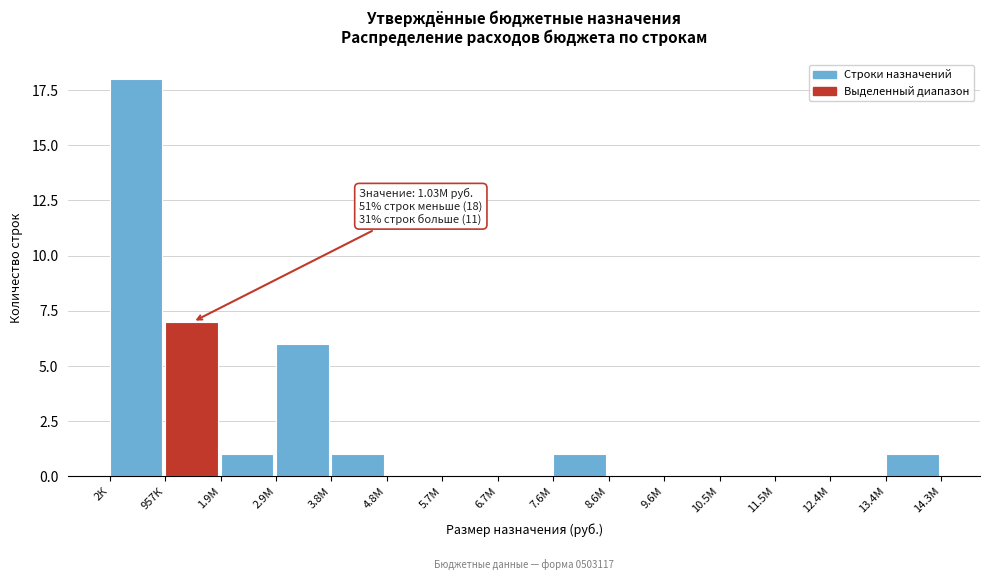

Reading right to left, extract all data points from this chart.

13.4М=1	12.4М=0	11.5М=0	10.5М=0	9.6М=0	8.6М=0	7.6М=1	6.7М=0	5.7М=0	4.8М=0	3.8М=1	2.9М=6	1.9М=1	957К=7	2К=18